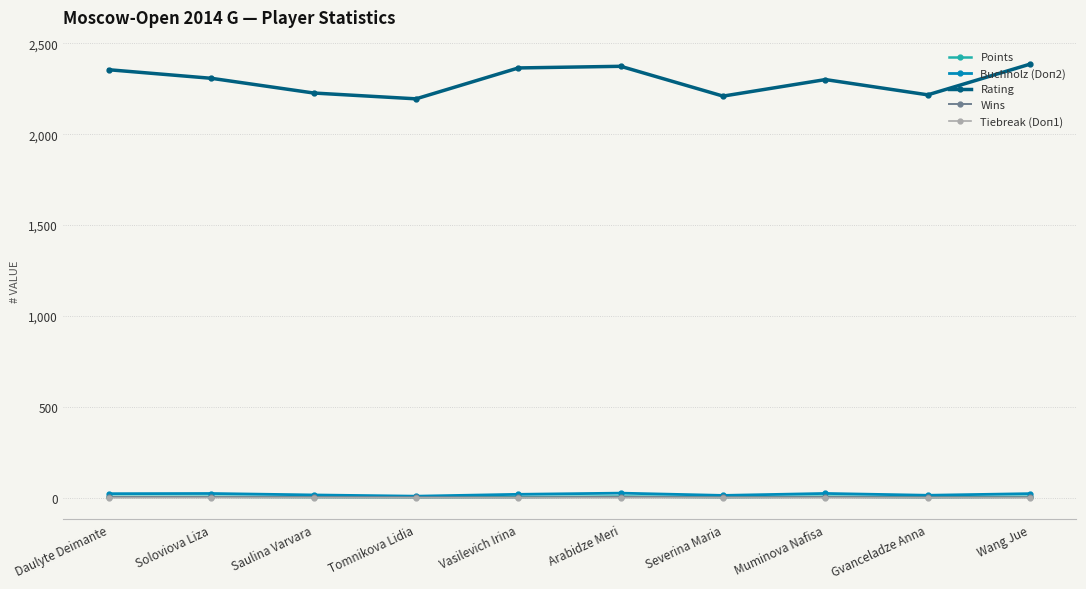

True or false: Buchholz (Doп2) and Rating intersect in this chart.

False